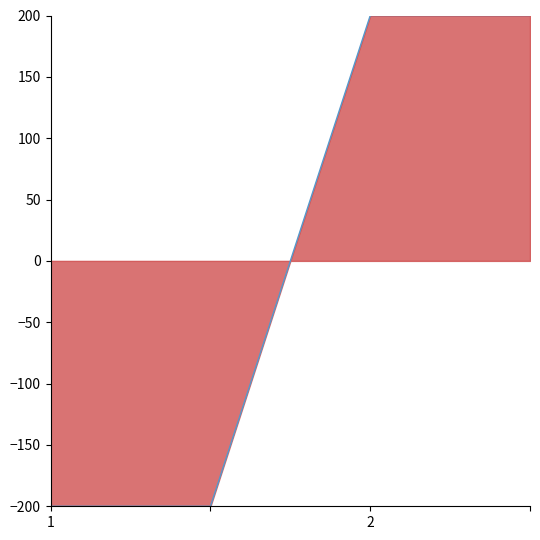

True or false: the data has more than 0 interior local peaks.

False